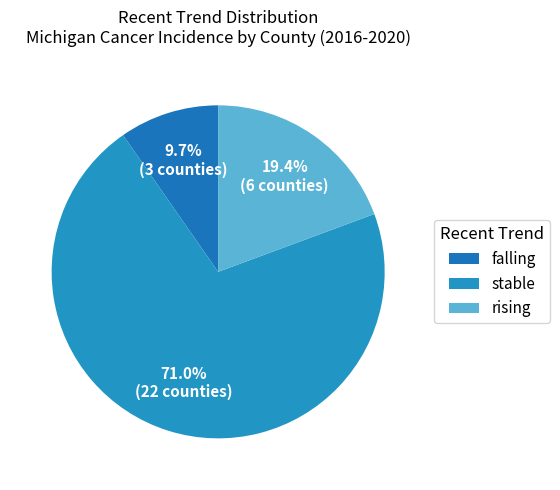

Which category has the biggest portion of the pie?

stable